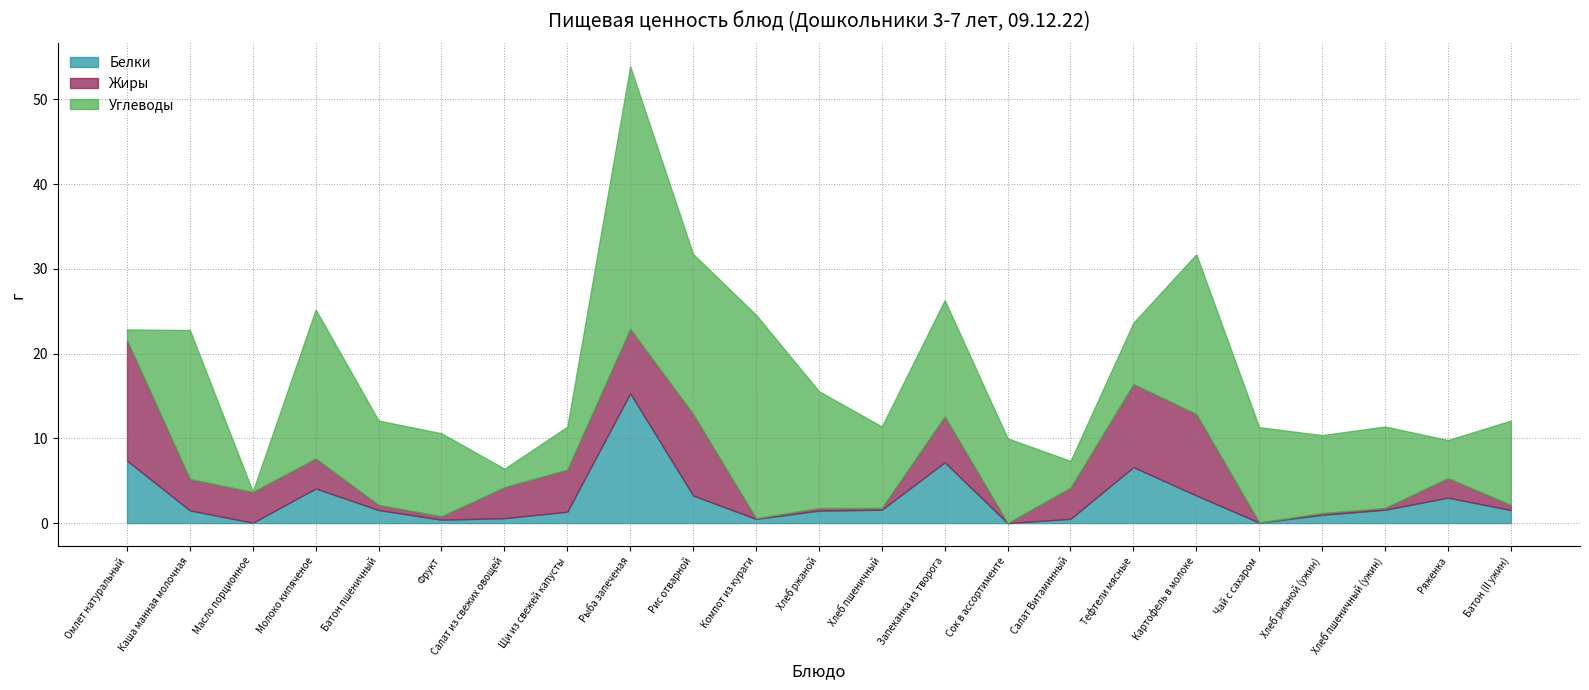

What is the label of the 5th point from the right?

Чай с сахаром